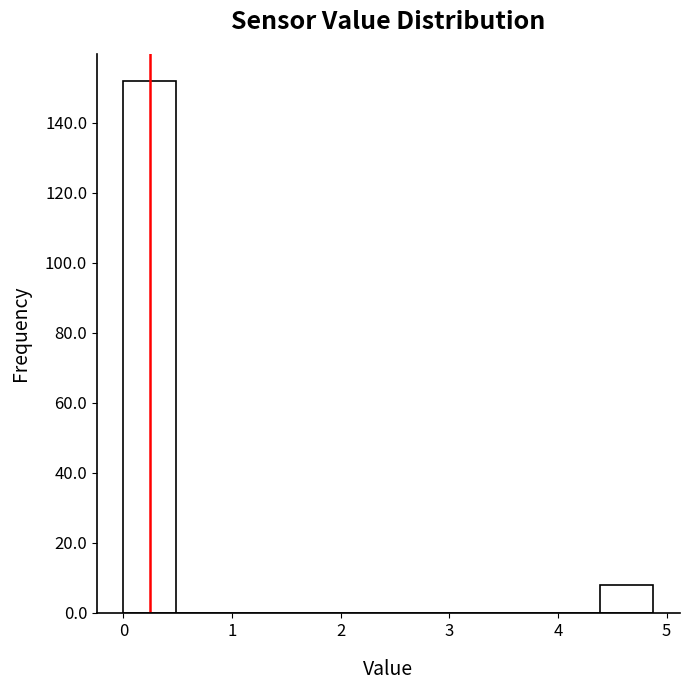

What is the height of the bar covering 0.0 to 0.5 on the x-axis? Neither the bar edges nor the heights are printed on the chart, so give them approximately, as read against the axes.

152